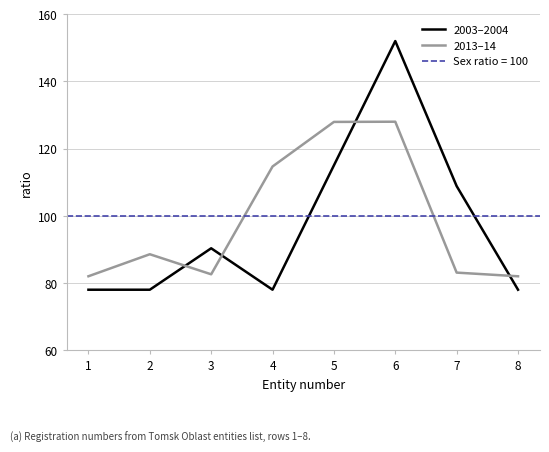

True or false: 2003–2004 has more than 1 interior local peaks.

True